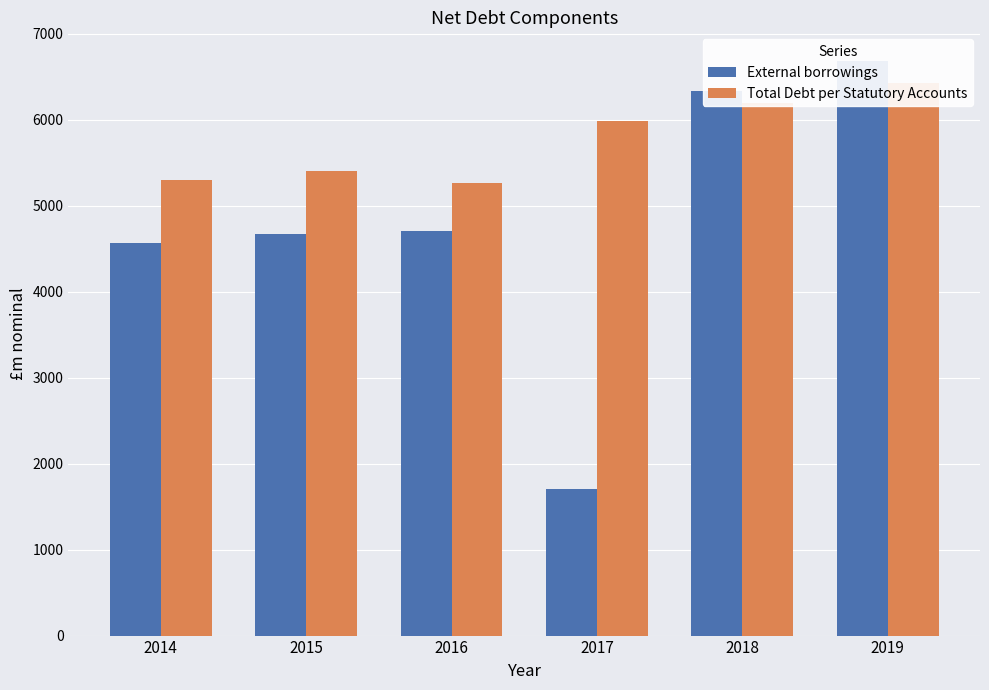

What is the value of the Total Debt per Statutory Accounts bar at the 6th from the left?

6427.6